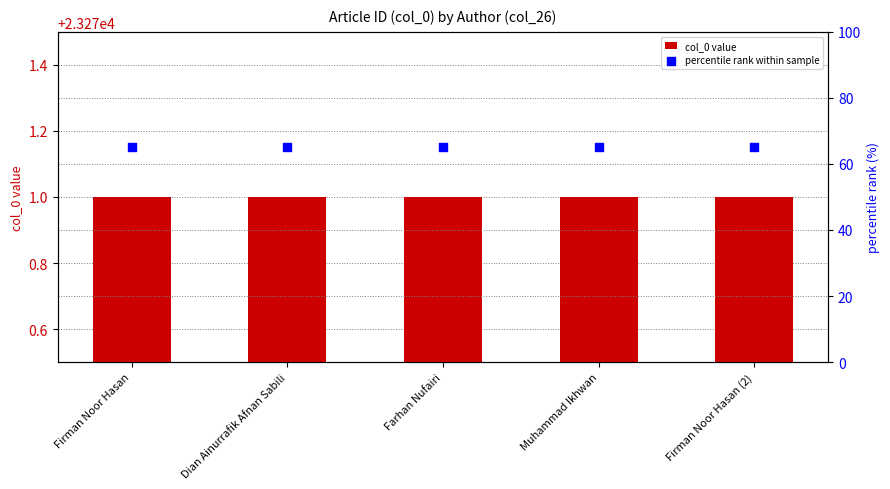

What are all the series names shown in the legend?

col_0 value, percentile rank within sample